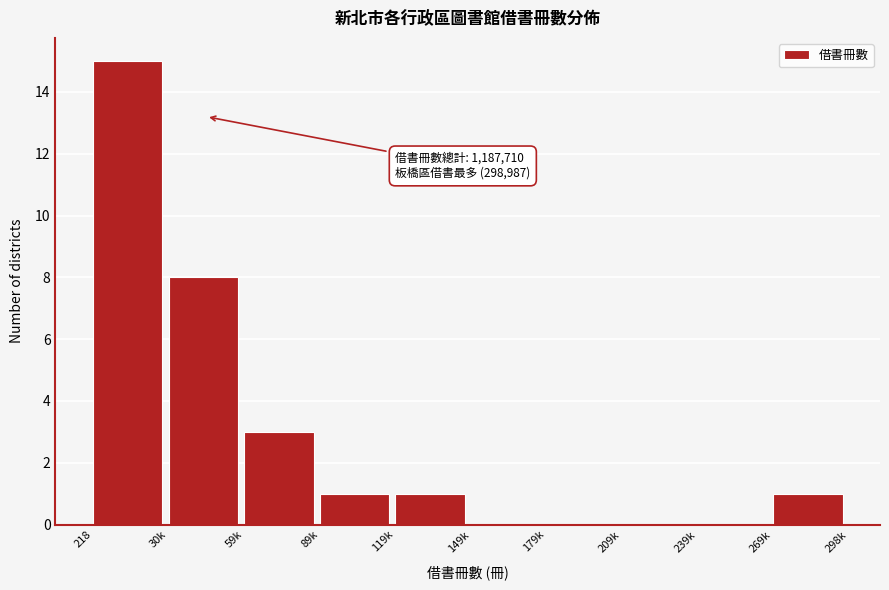

Reading left to right, list all the values displayed in this chart.

218=15	30k=8	59k=3	89k=1	119k=1	149k=0	179k=0	209k=0	239k=0	269k=1